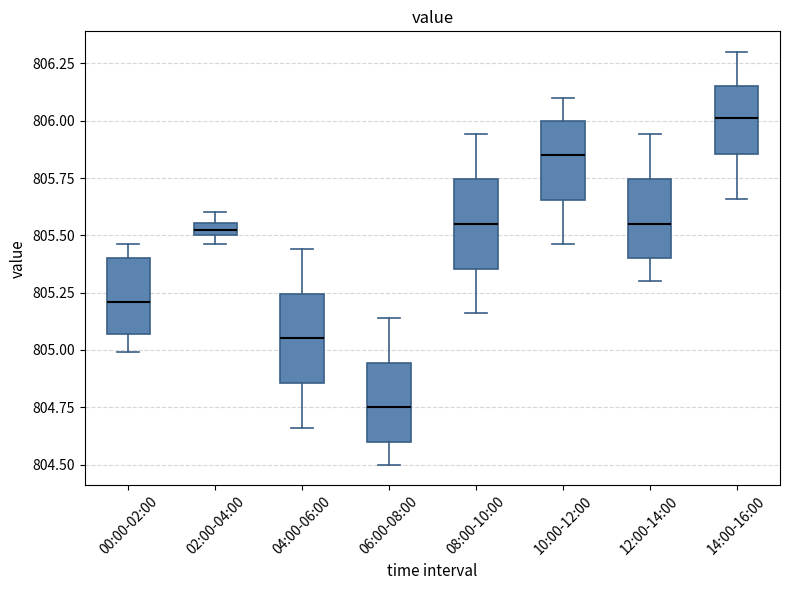

Which box has the highest median line?

14:00-16:00